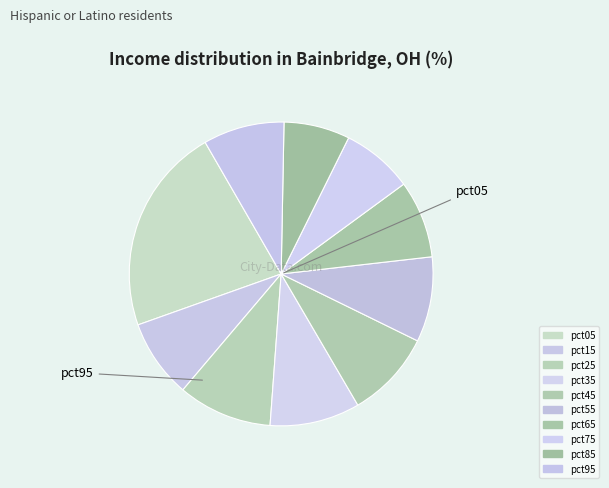

How many segments does this pie chart have?

10